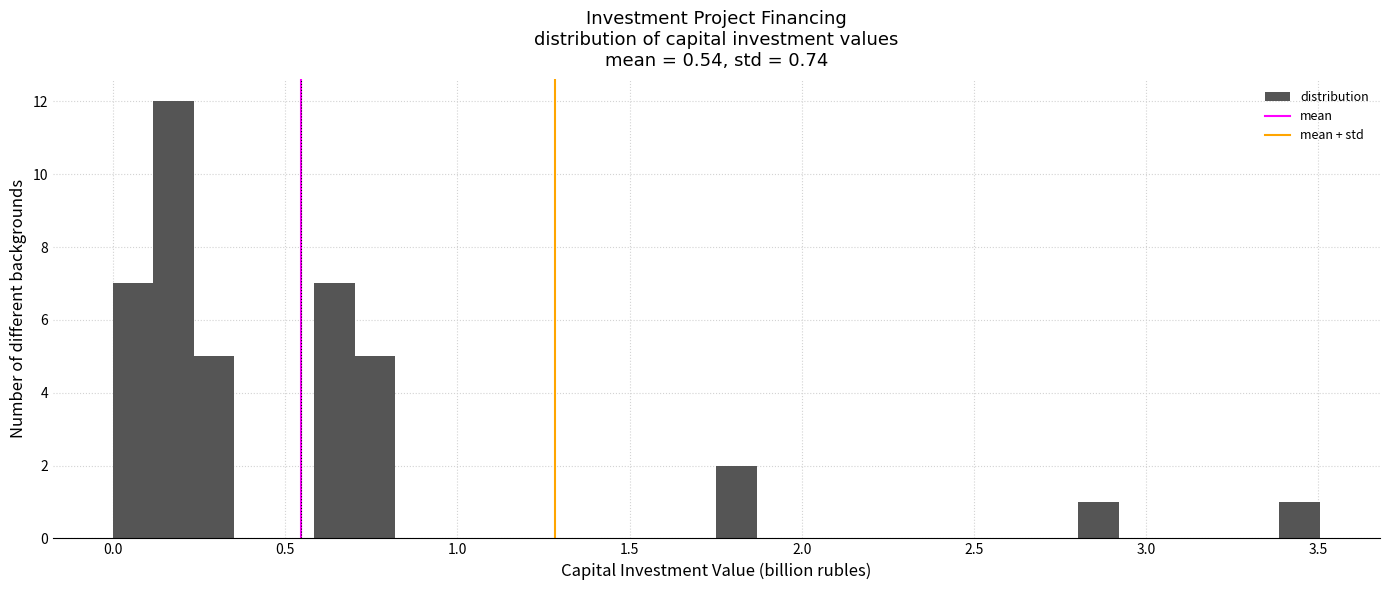

Read against the x-axis, roughly where is the centre of the tallest bar?

0.20